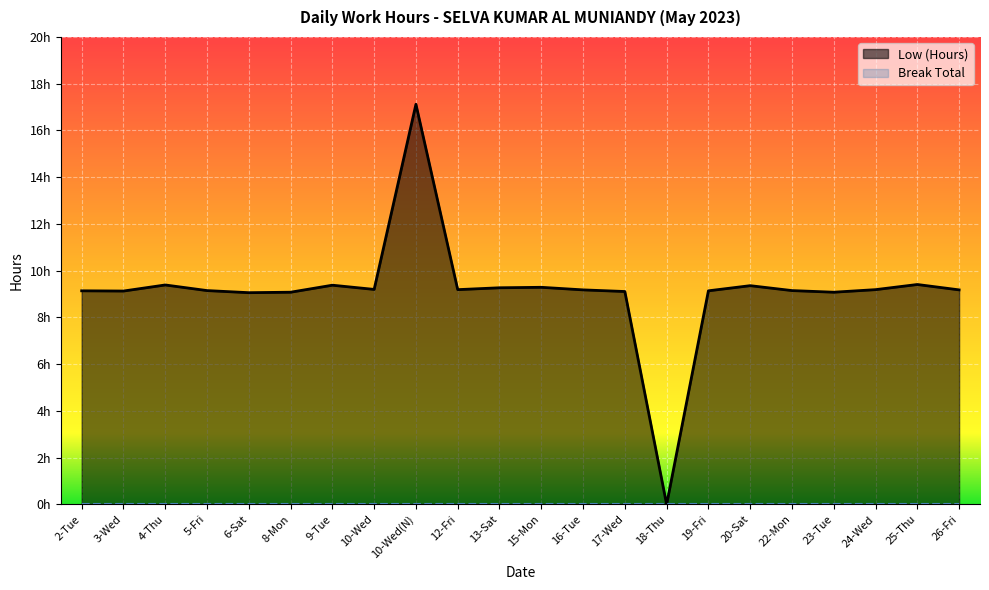

What is the label of the 15th point from the right?

10-Wed